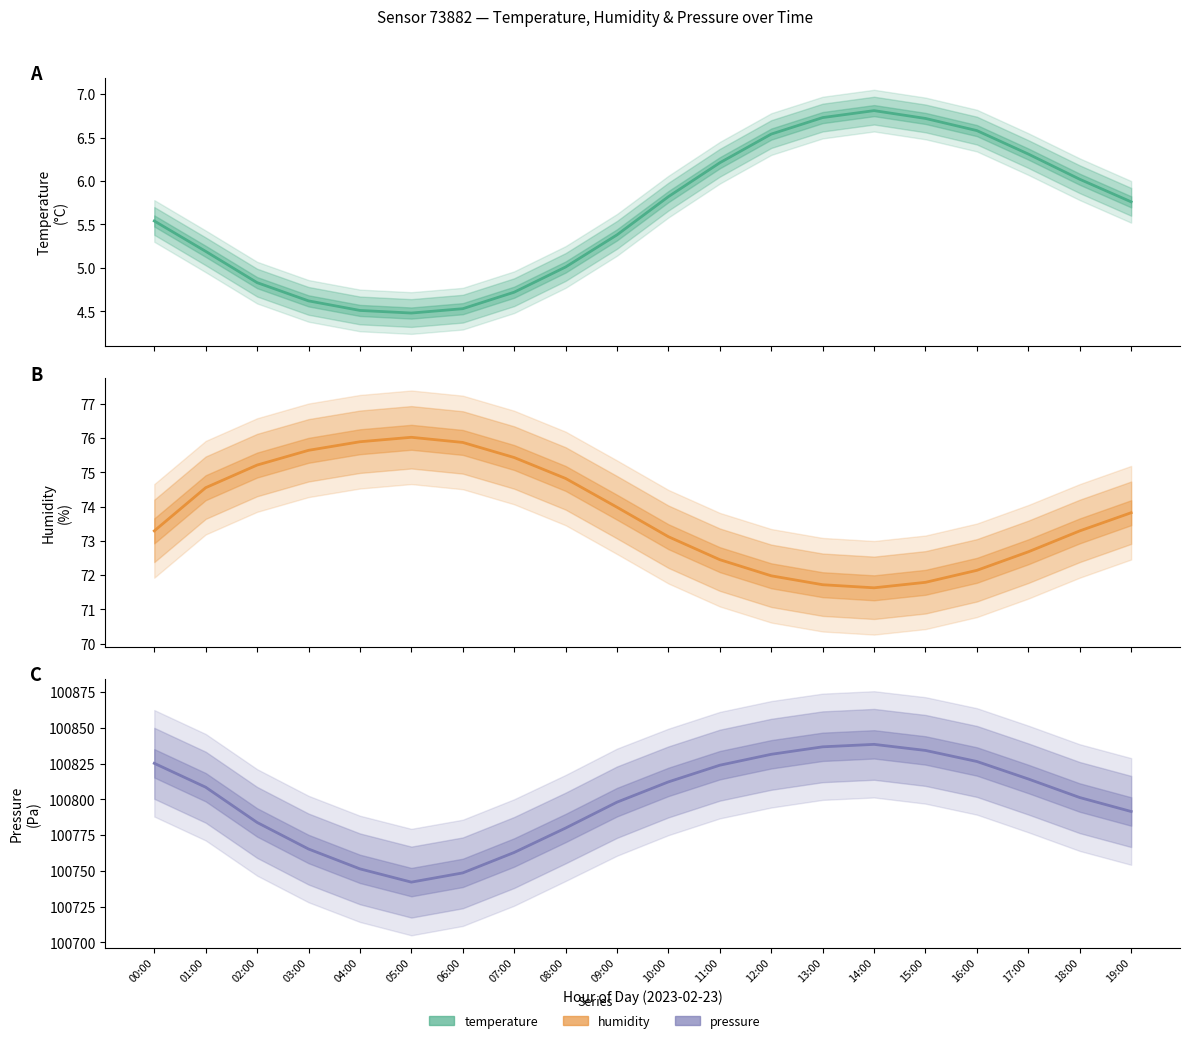

How many data points in temperature are above 5?

14